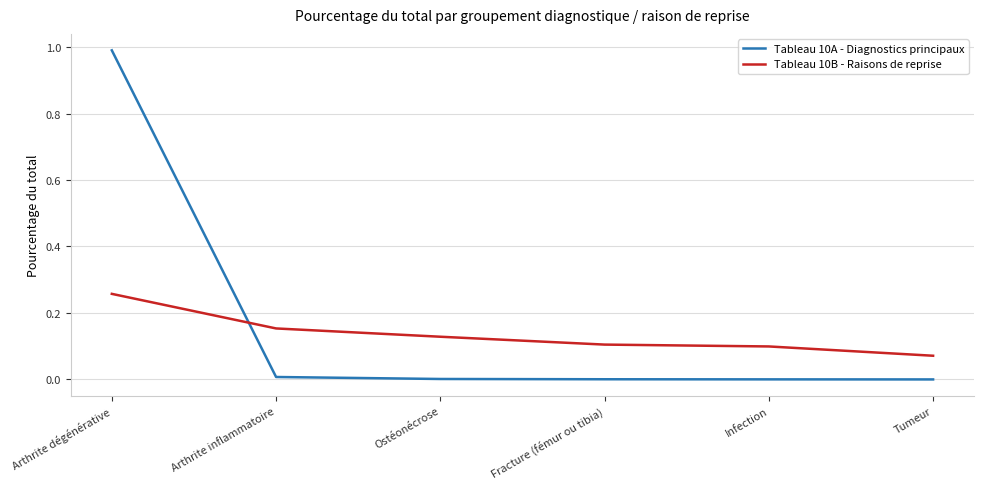

Which series has the largest range (max minus min)?

Tableau 10A - Diagnostics principaux